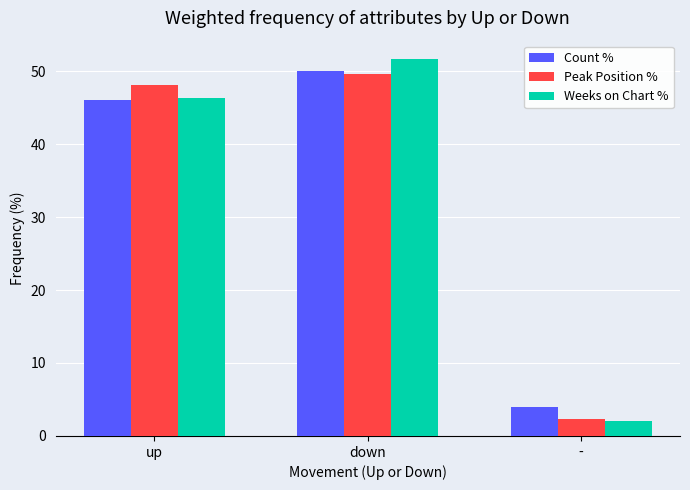

Does the chart contain any negative values?

No